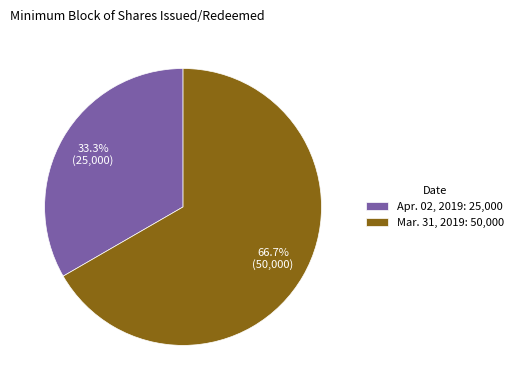

Do Mar. 31, 2019 and Apr. 02, 2019 together represent more than half of the pie?

Yes